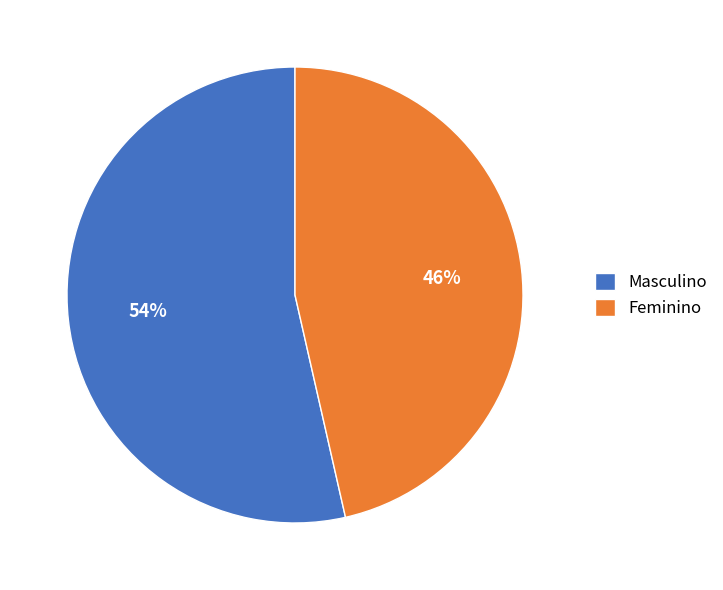

Approximately how many times larger is the value at Feminino compared to Masculino?

0.9